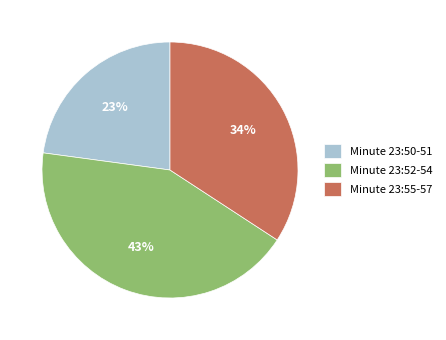

Is there any slice that represents more than half of the pie?

No